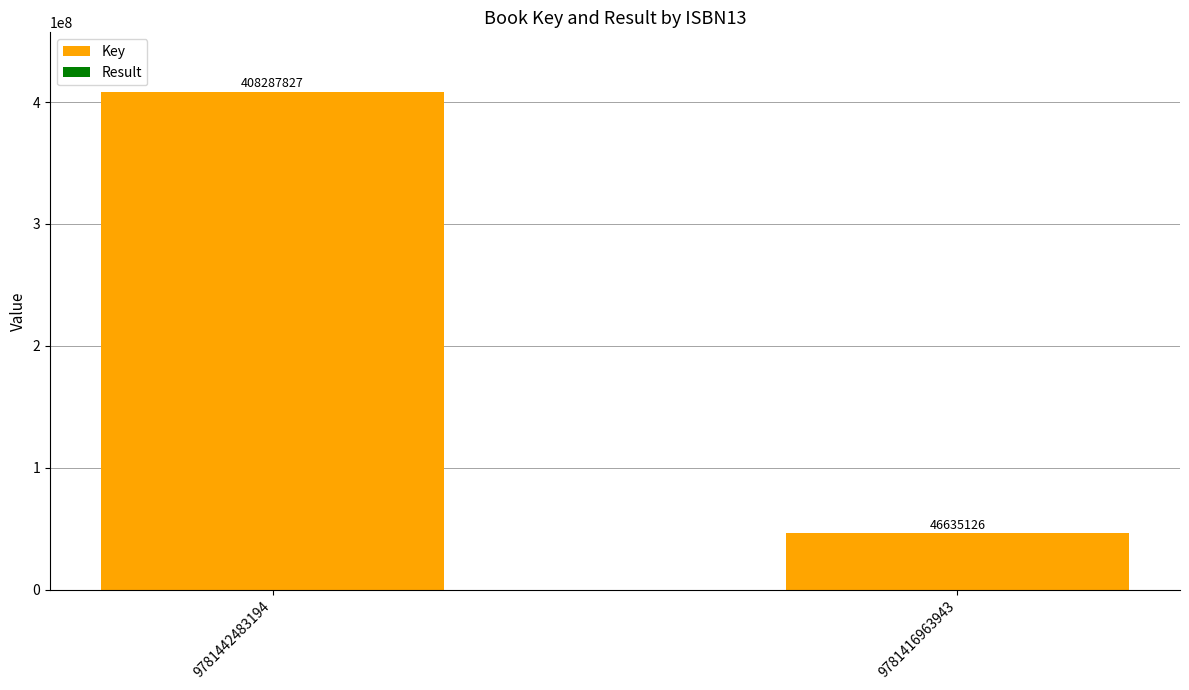

What is the total value across all series at 9781416963943?

46635126